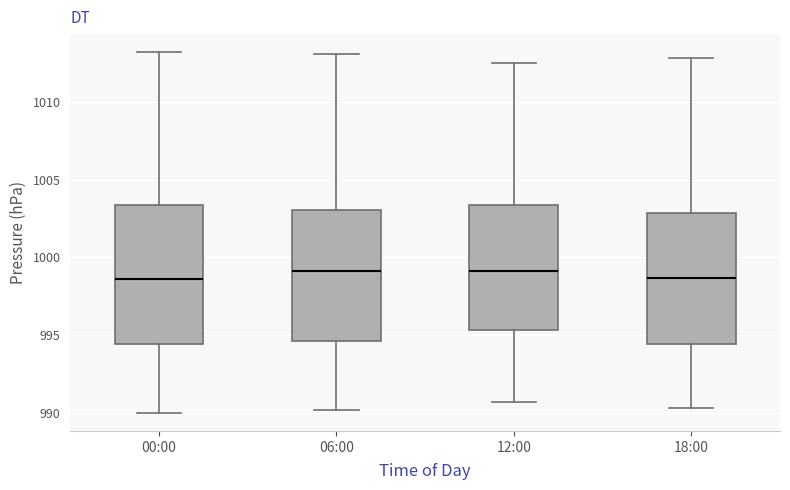

Where does the upper whisker of the box for 12:00 end on the y-axis? The values are not printed on the chart, so give them approximately, as read against the axis.

1012.5